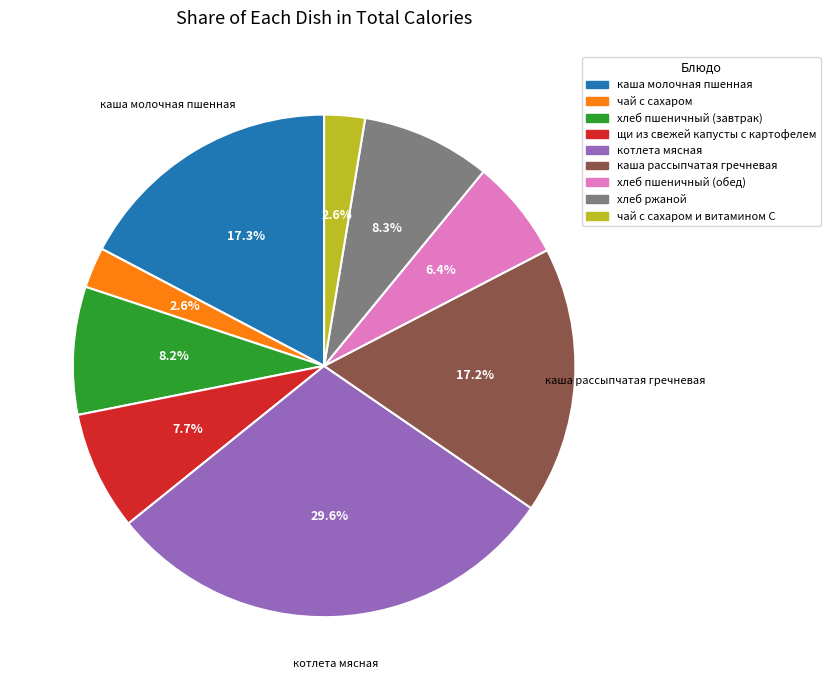

Is there any slice that represents more than half of the pie?

No